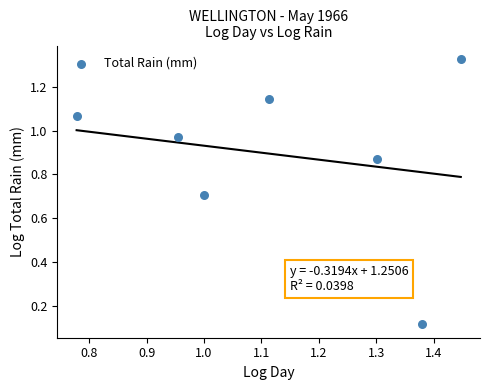

What is the range of Y values (max minus min)?

1.2